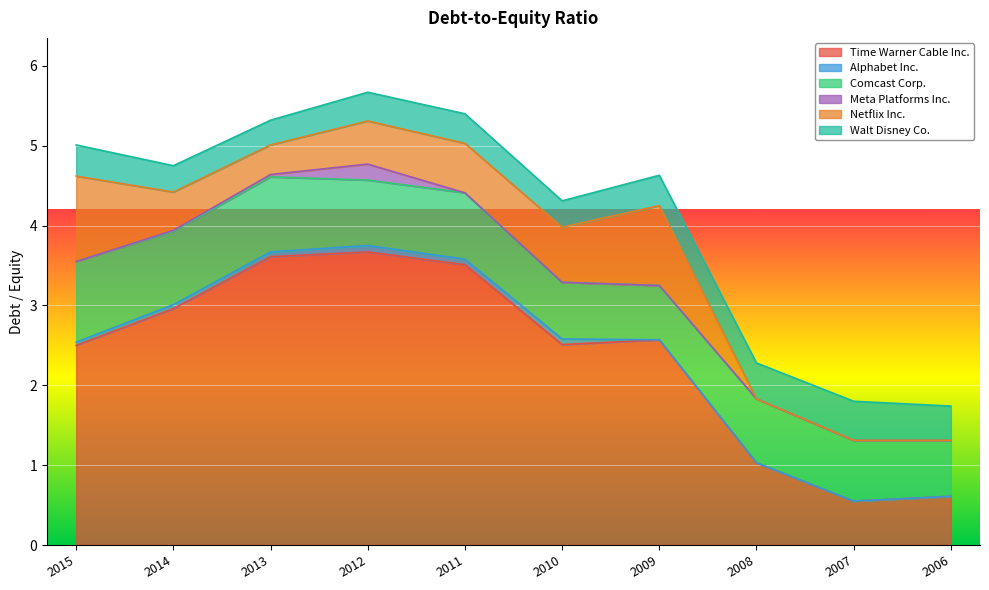

What are all the series names shown in the legend?

Time Warner Cable Inc., Alphabet Inc., Comcast Corp., Meta Platforms Inc., Netflix Inc., Walt Disney Co.